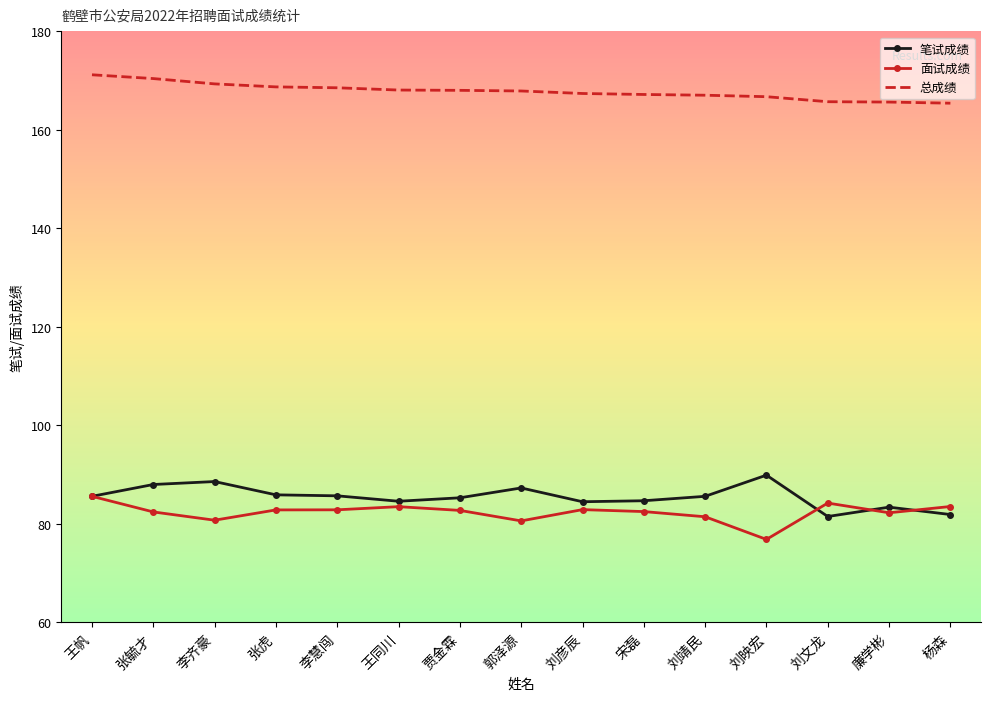

Where does the 笔试成绩 series first go above 85?

王帆